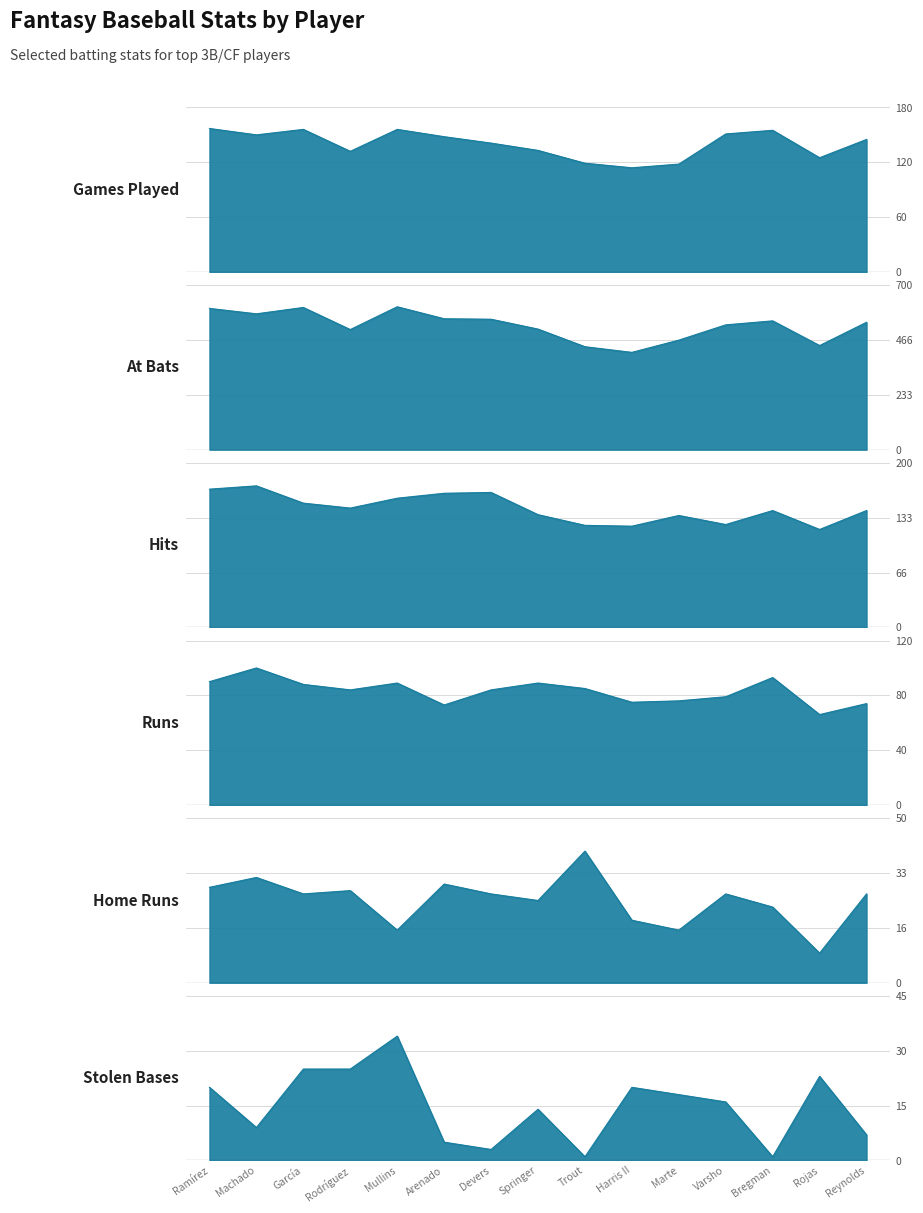

Where does the bG series first go above 145?

Ramírez